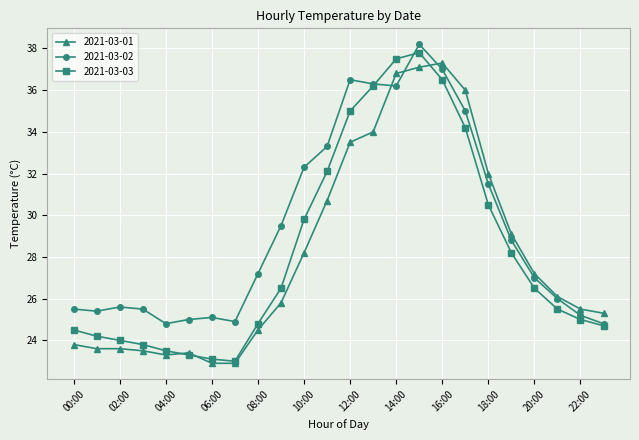

Reading right to left, list all the values displayed in this chart.

2021-03-01: 25.3	25.5	26.1	27.2	29.1	32.0	36.0	37.3	37.1	36.8	34.0	33.5	30.7	28.2	25.8	24.5	22.9	22.9	23.4	23.3	23.5	23.6	23.6	23.8
2021-03-02: 24.8	25.2	26.0	27.0	28.8	31.5	35.0	37.0	38.2	36.2	36.3	36.5	33.3	32.3	29.5	27.2	24.9	25.1	25.0	24.8	25.5	25.6	25.4	25.5
2021-03-03: 24.7	25.0	25.5	26.5	28.2	30.5	34.2	36.5	37.8	37.5	36.2	35.0	32.1	29.8	26.5	24.8	23.0	23.1	23.3	23.5	23.8	24.0	24.2	24.5